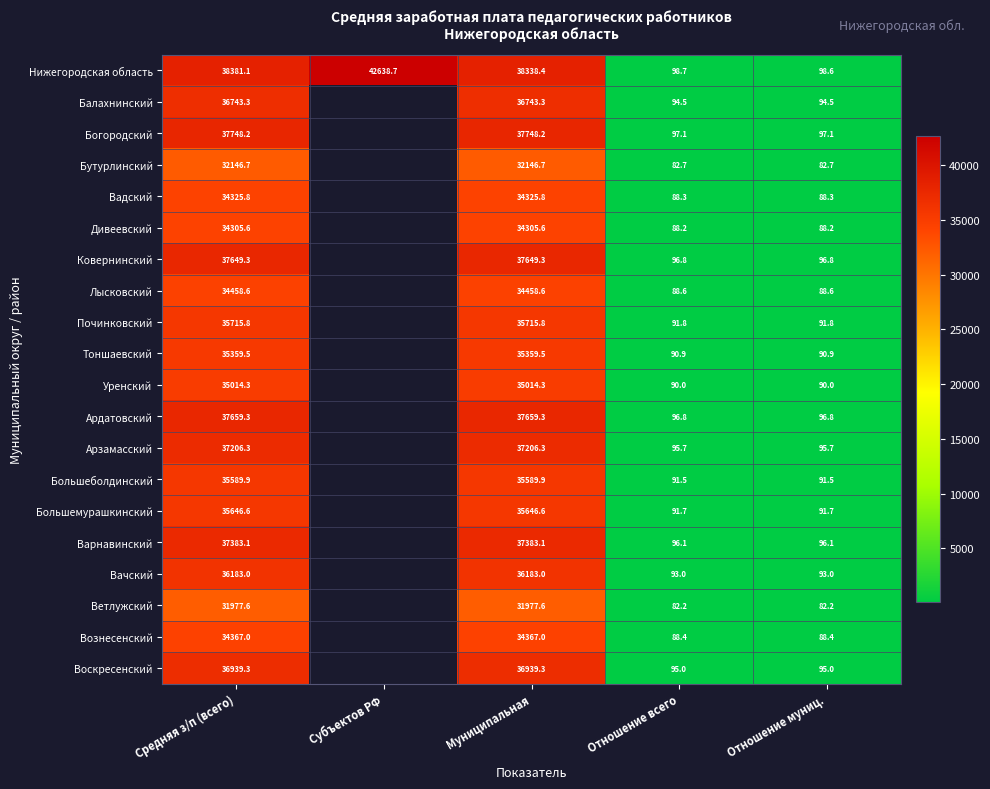

The value of Ардатовский at Отношение муниц. is 96.8. True or false?

True